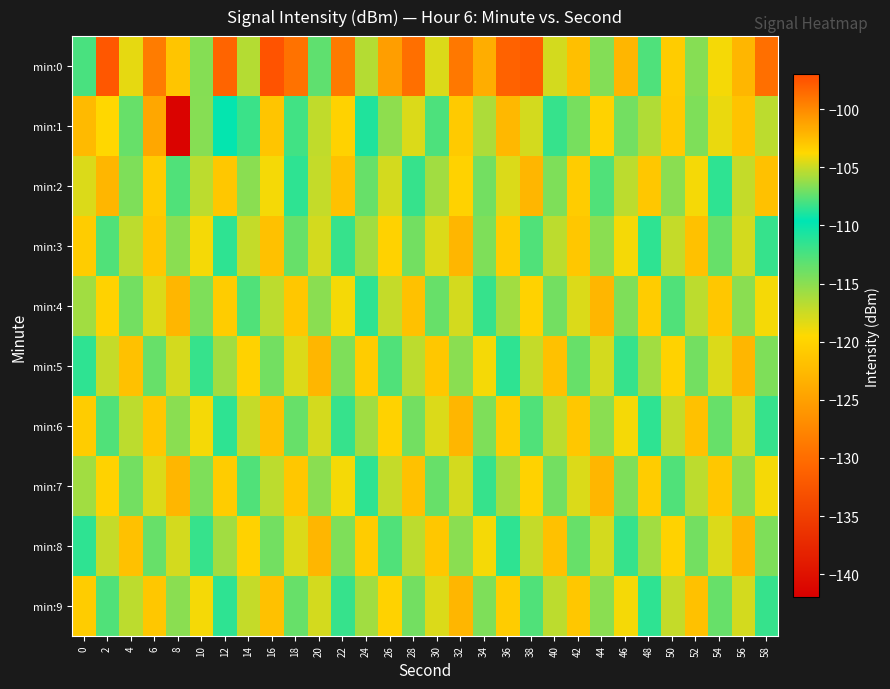

At which category is the sum across all series the highest?

32